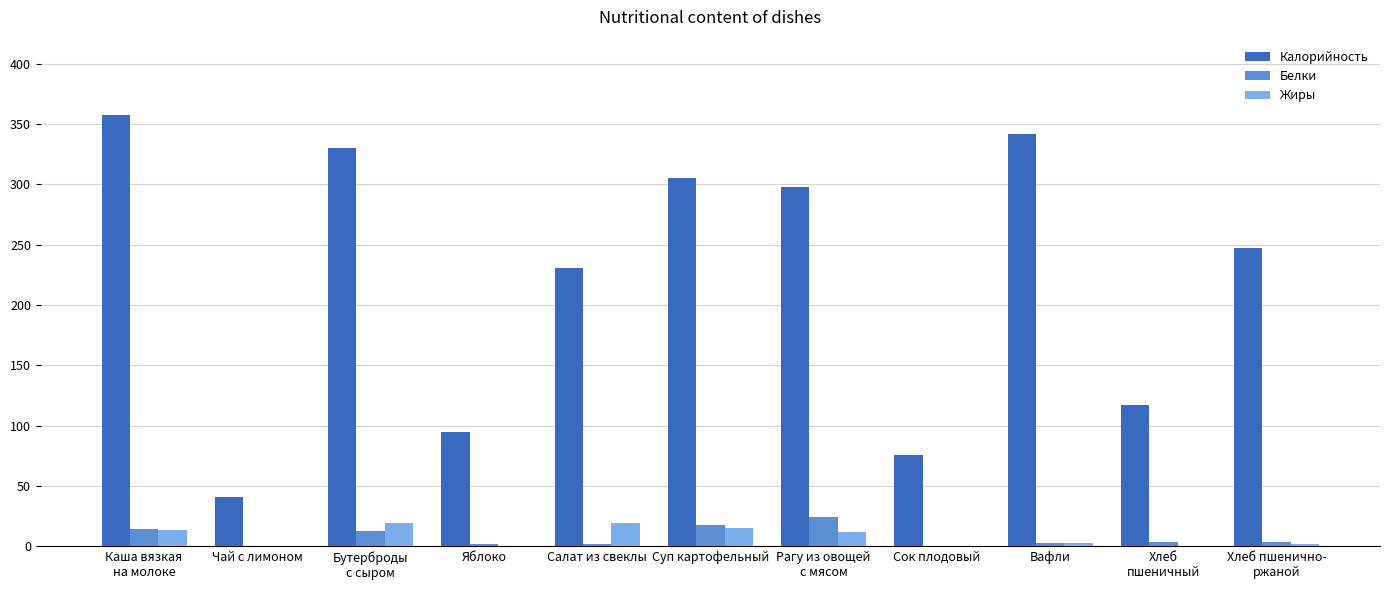

Which series has the largest total across all categories?

Калорийность